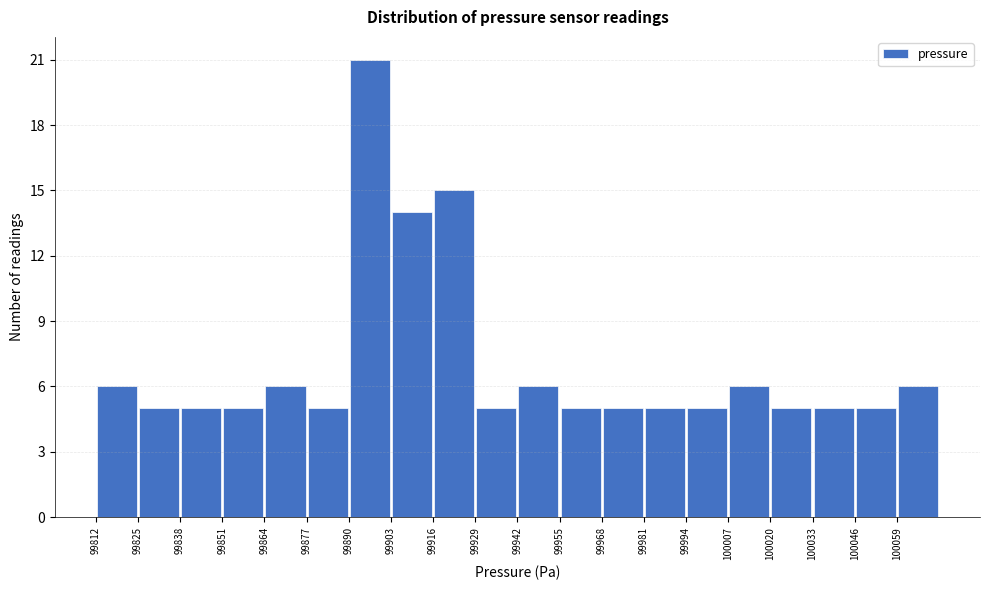

What is the height of the bar covering 100046 to 100060 on the x-axis? Neither the bar edges nor the heights are printed on the chart, so give them approximately, as read against the axes.

5